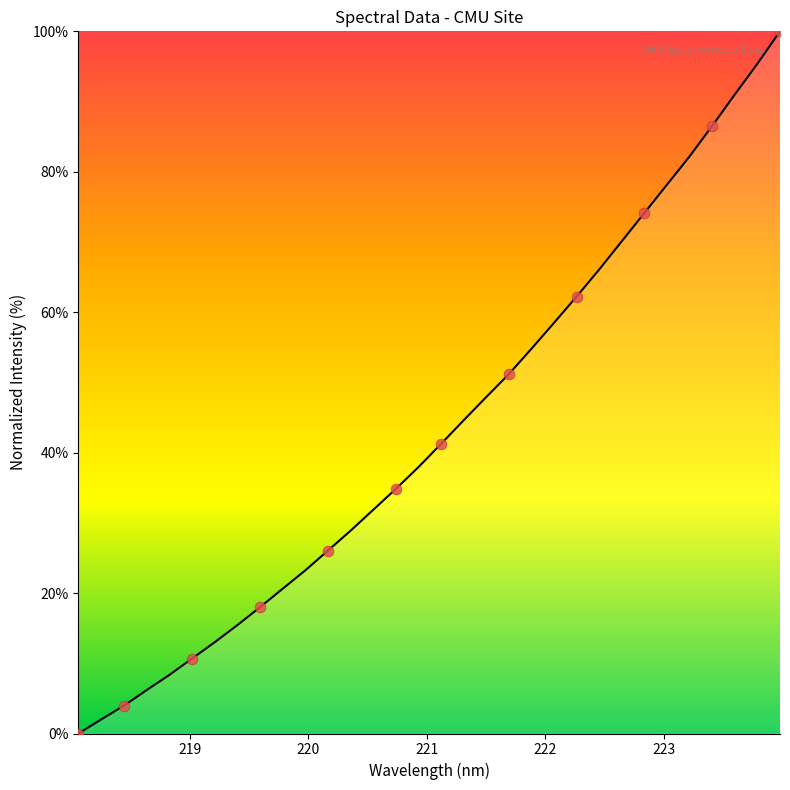

What is the greatest value displayed?

100.0